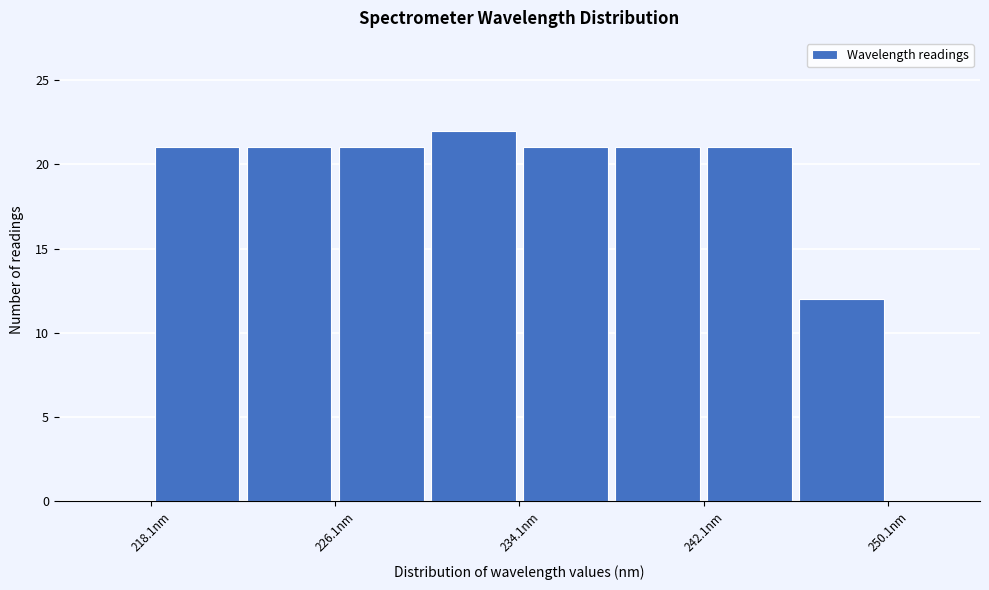

What is the height of the bar covering 238 to 242 on the x-axis? Neither the bar edges nor the heights are printed on the chart, so give them approximately, as read against the axes.

21